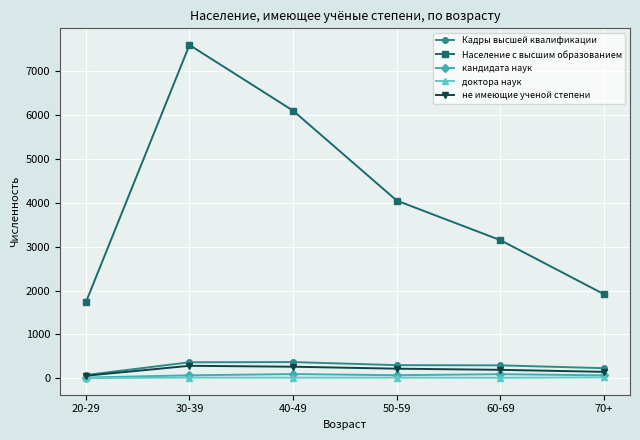

True or false: не имеющие ученой степени and Население с высшим образованием cross at least once.

False